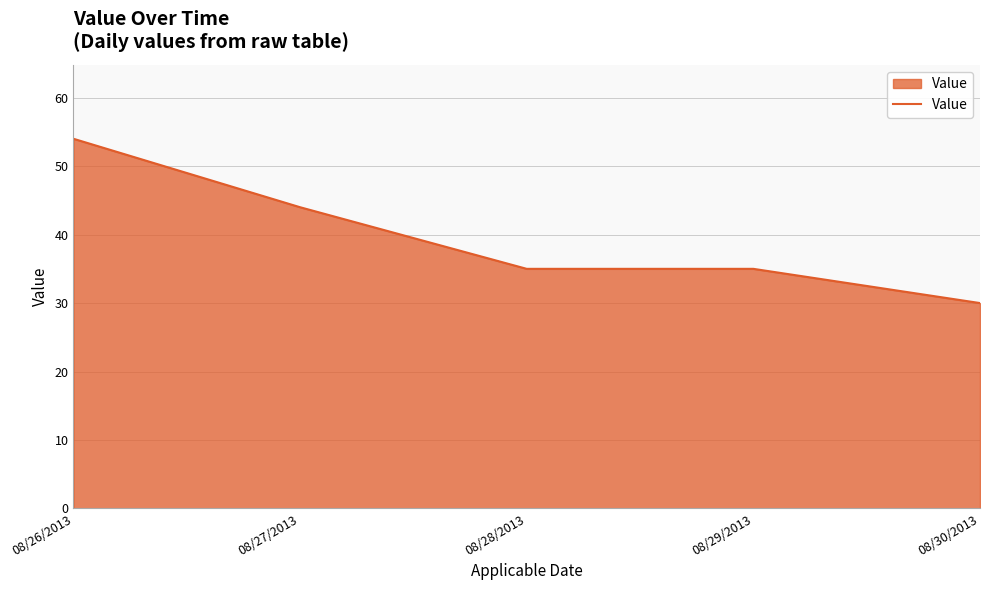

The value at 08/26/2013 is 54. True or false?

True